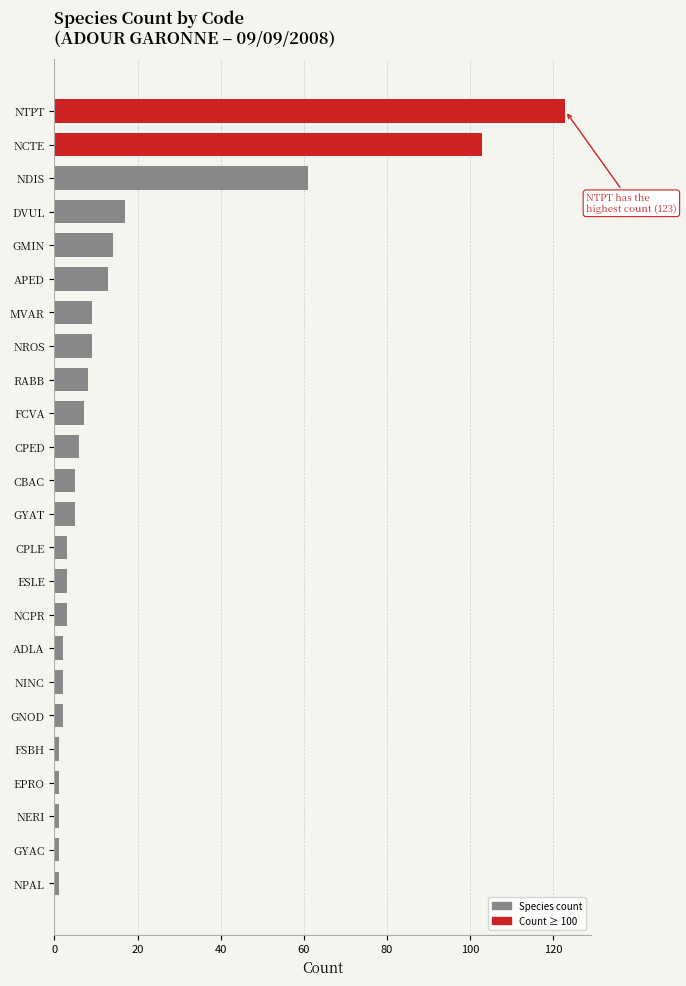

How many categories are shown in the chart?

24